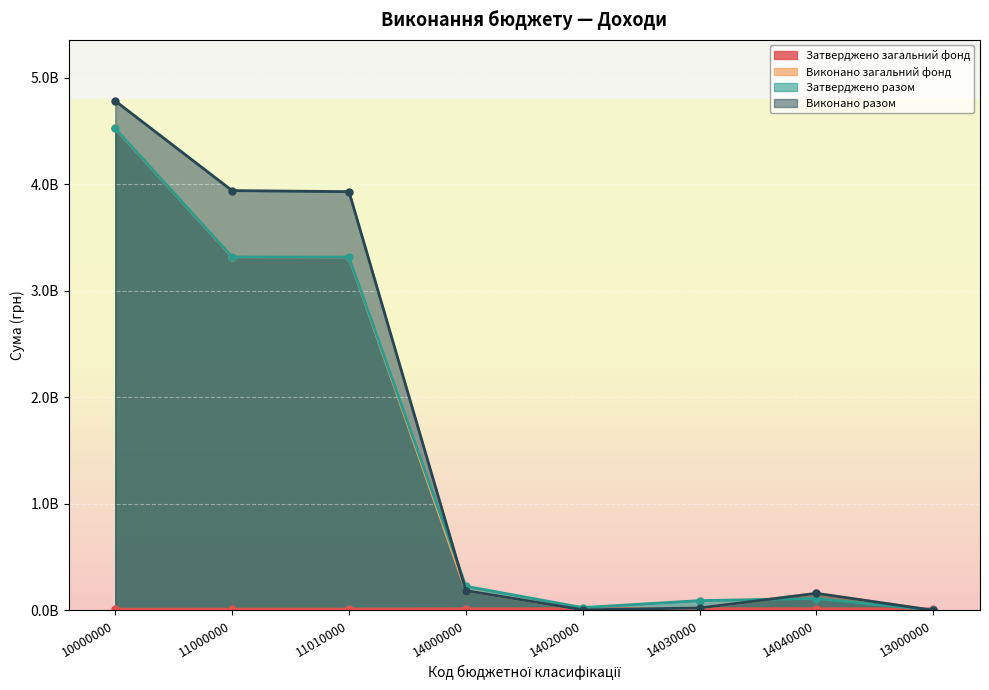

True or false: Виконано загальний фонд and Виконано разом cross at least once.

False